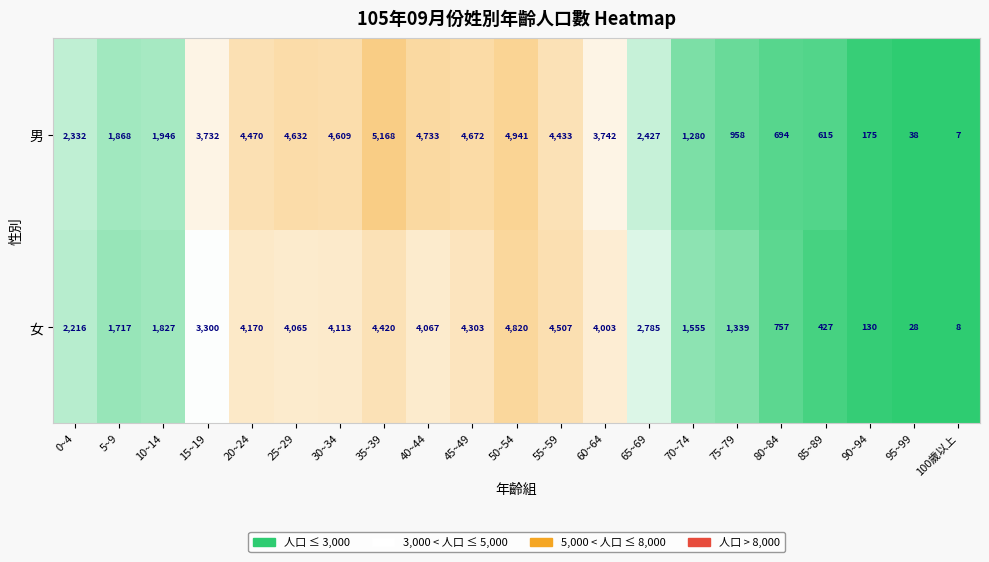

What is the difference between the second highest and minimum values in the 男 series?

4934